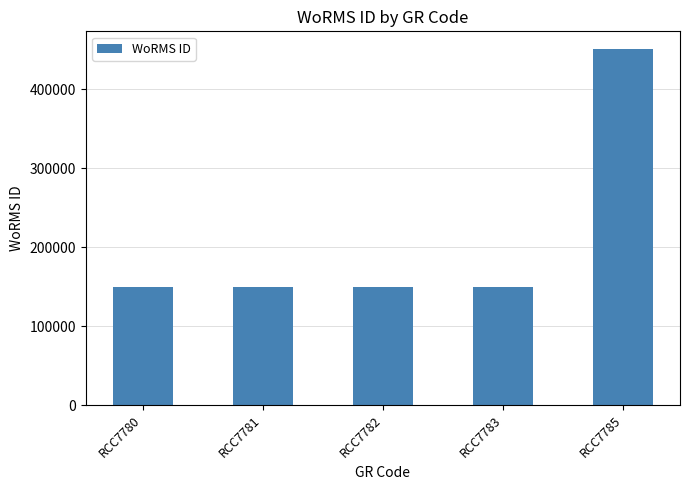

How many bars are there in total?

5